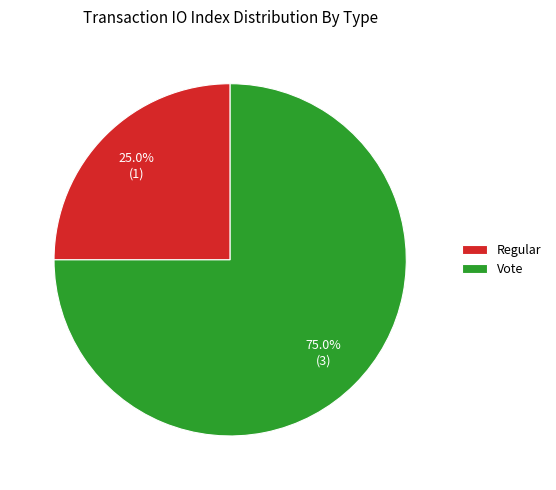

What portion of the pie excludes Regular?

75.0%